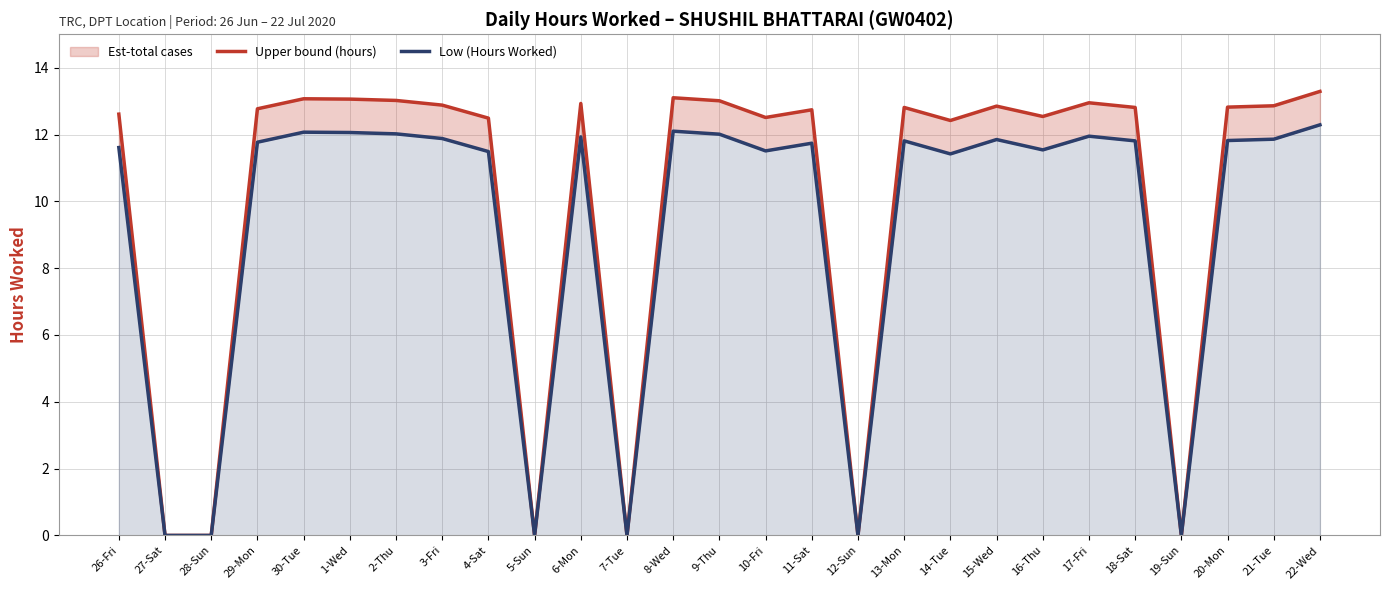

What is the difference between the second highest and second lowest values in the Upper bound (hours) series?

13.1